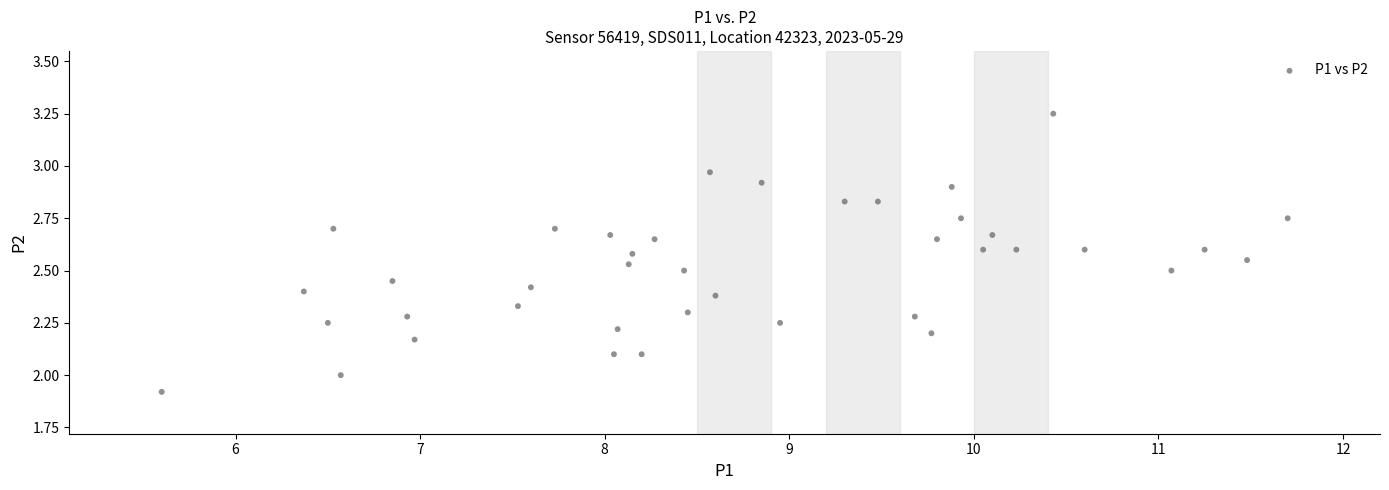

What is the range of X values (max minus min)?

6.1